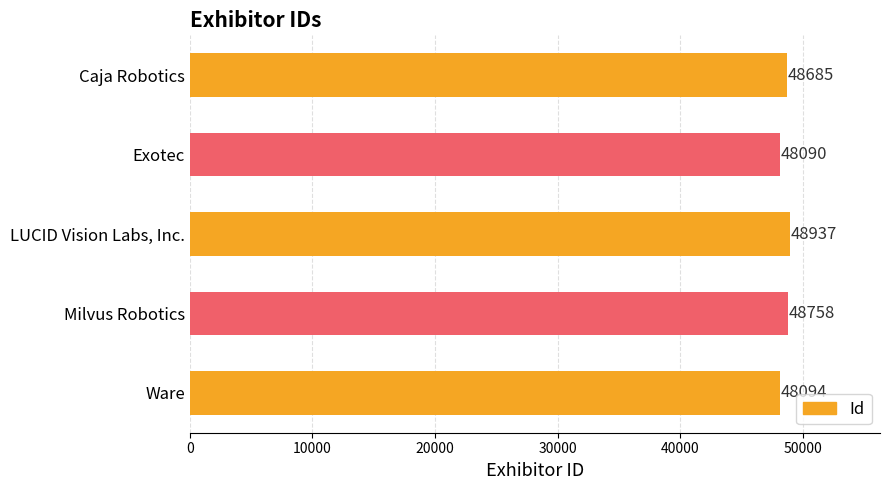

Between Caja Robotics and LUCID Vision Labs, Inc., which is larger?

LUCID Vision Labs, Inc.